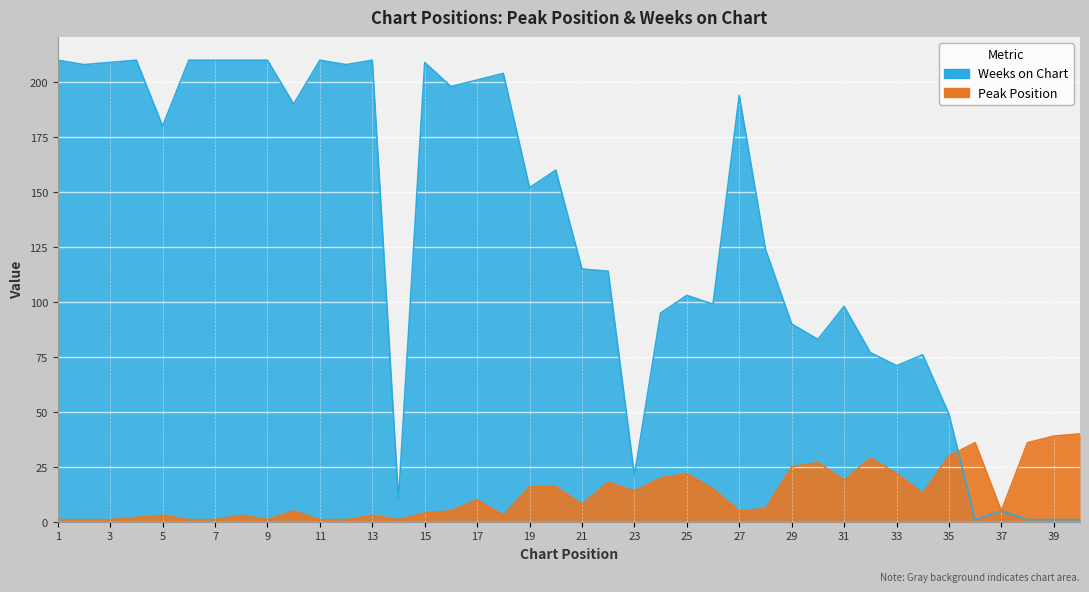

What is the value of the Weeks on Chart point at the 38th from the left?

1